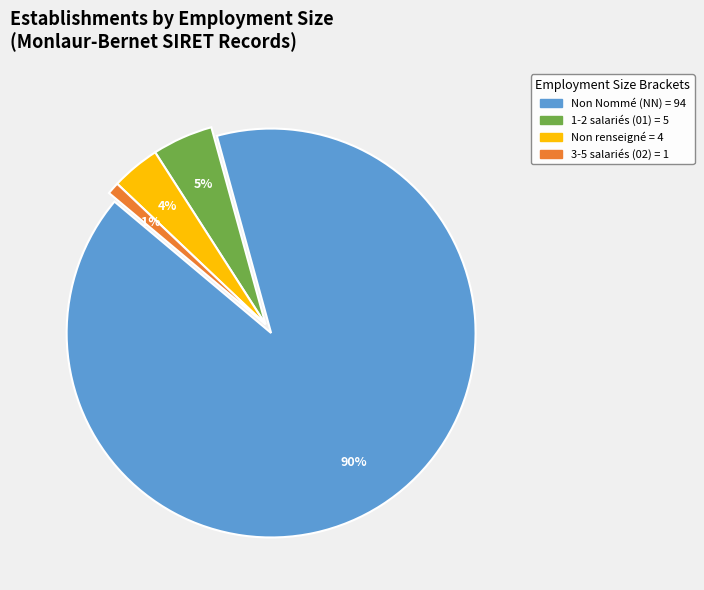

To the nearest percent, what is the difference between the largest and smallest slice percentages?

89%